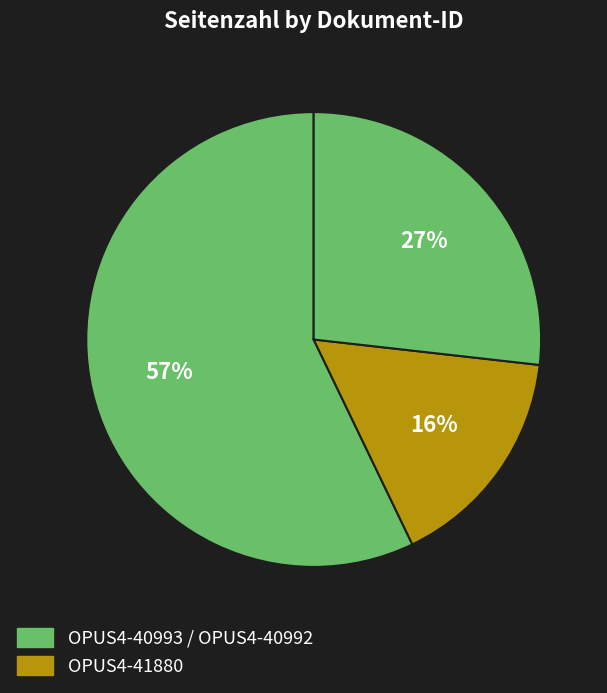

How many segments does this pie chart have?

3